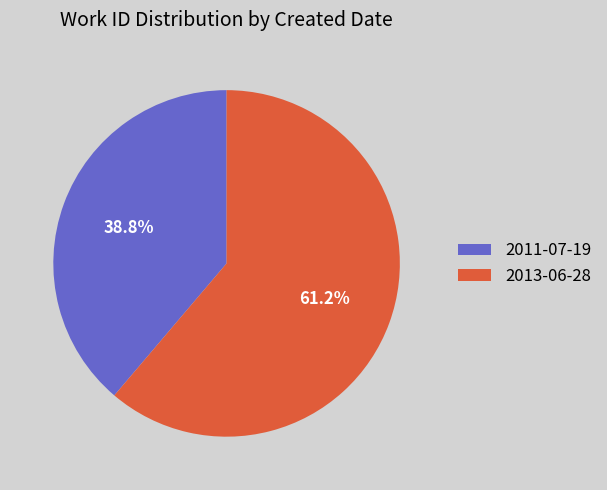

Rank the categories by value from highest to lowest.

2013-06-28, 2011-07-19